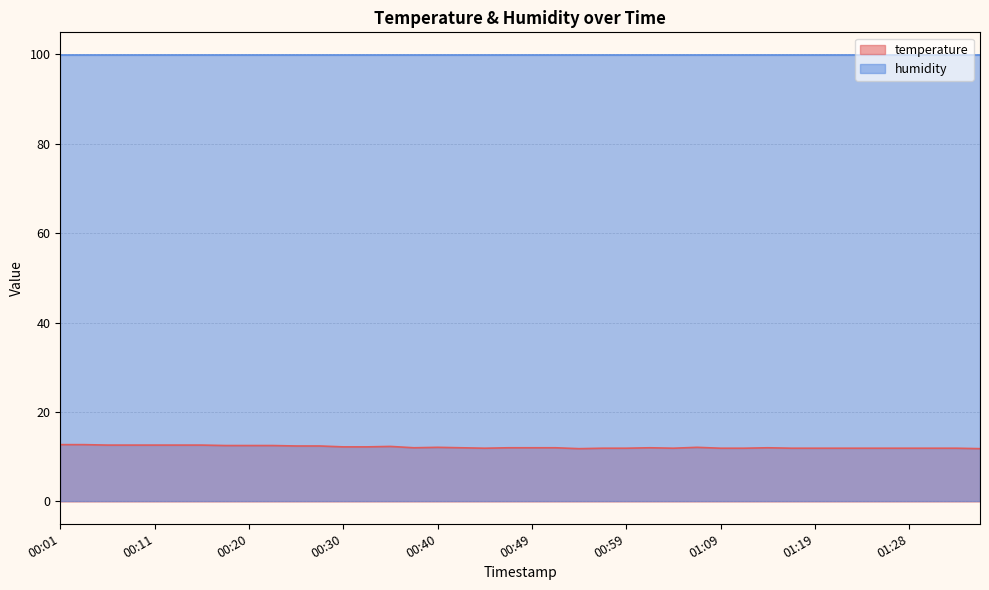

What is the change in value from 00:20 to 00:54?

-0.7